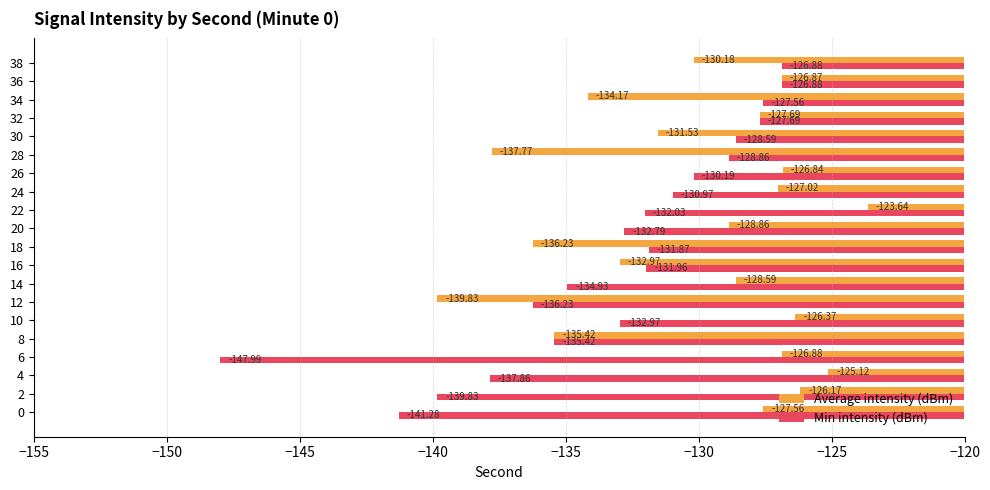

The Average intensity (dBm) series shows -200.1 at 12. True or false?

False